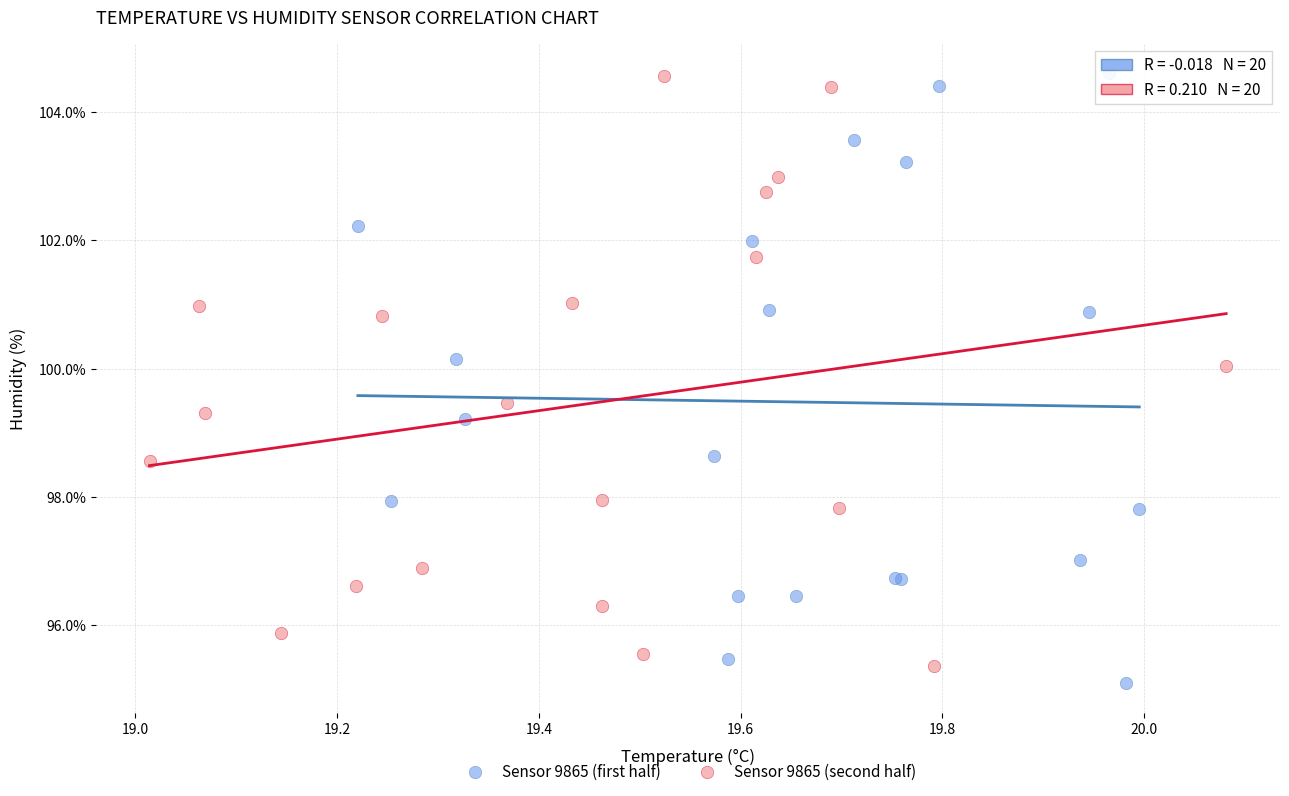

What are all the series names shown in the legend?

Sensor 9865 (first half), Sensor 9865 (second half)